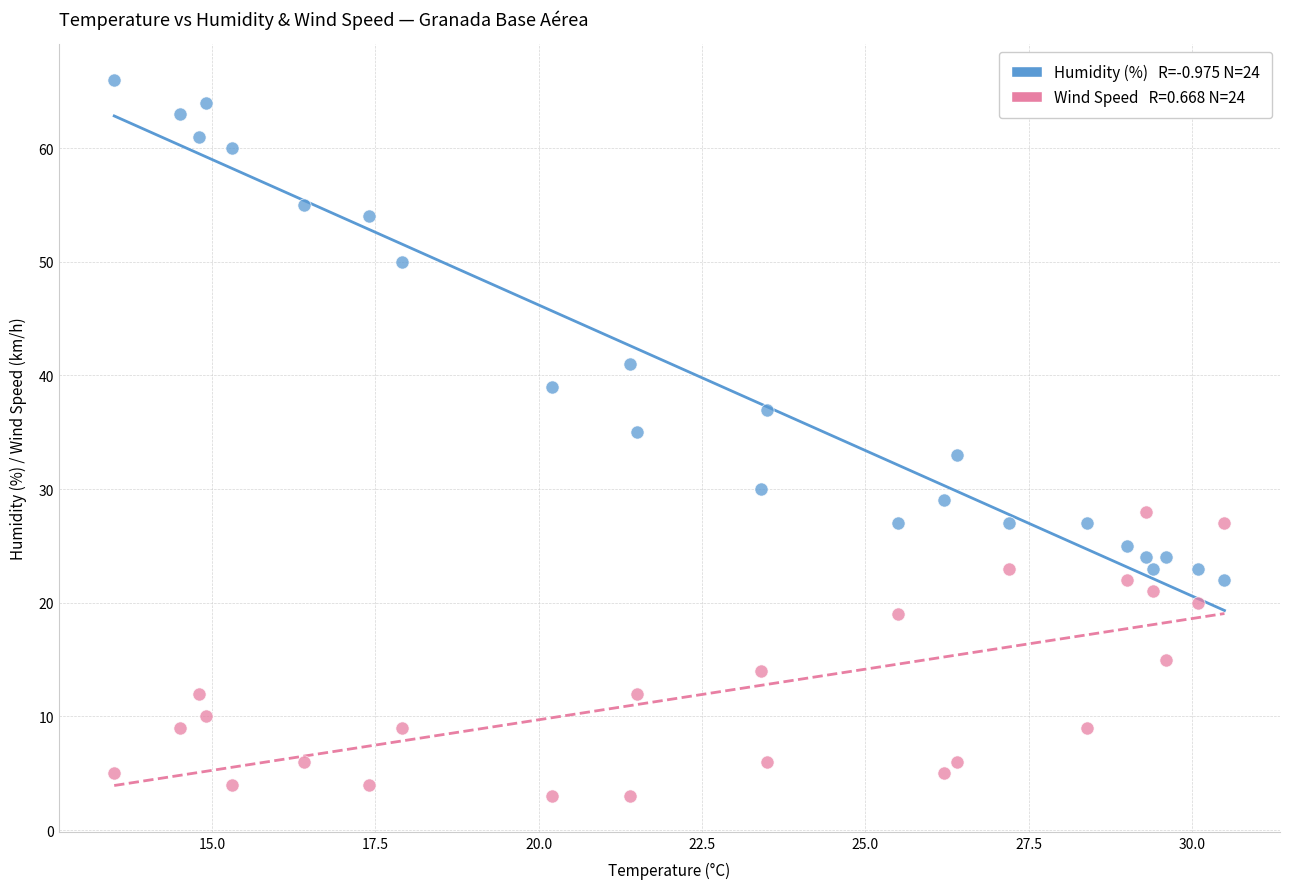

Across all data points, what is the range of Y values (max minus min)?

63